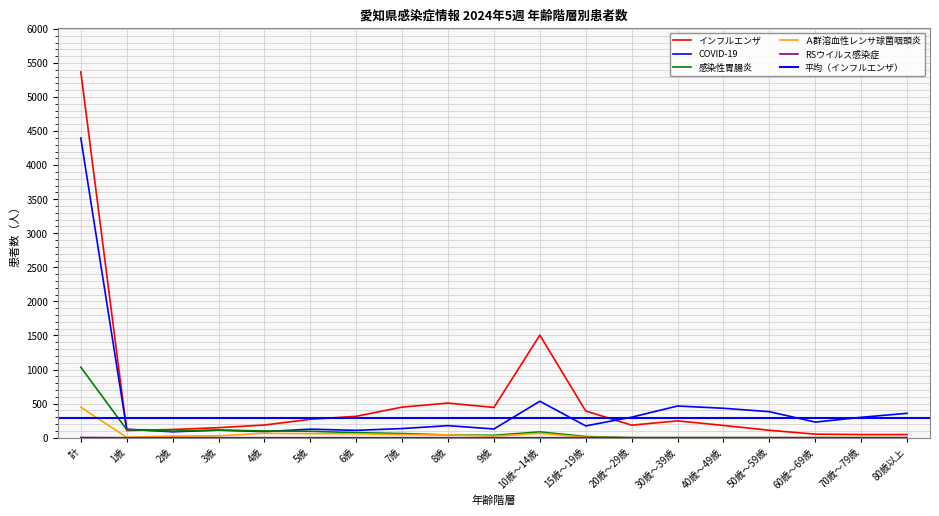

Is the value of インフルエンザ at 30歳～39歳 greater than the value of 感染性胃腸炎 at 10歳～14歳?

Yes